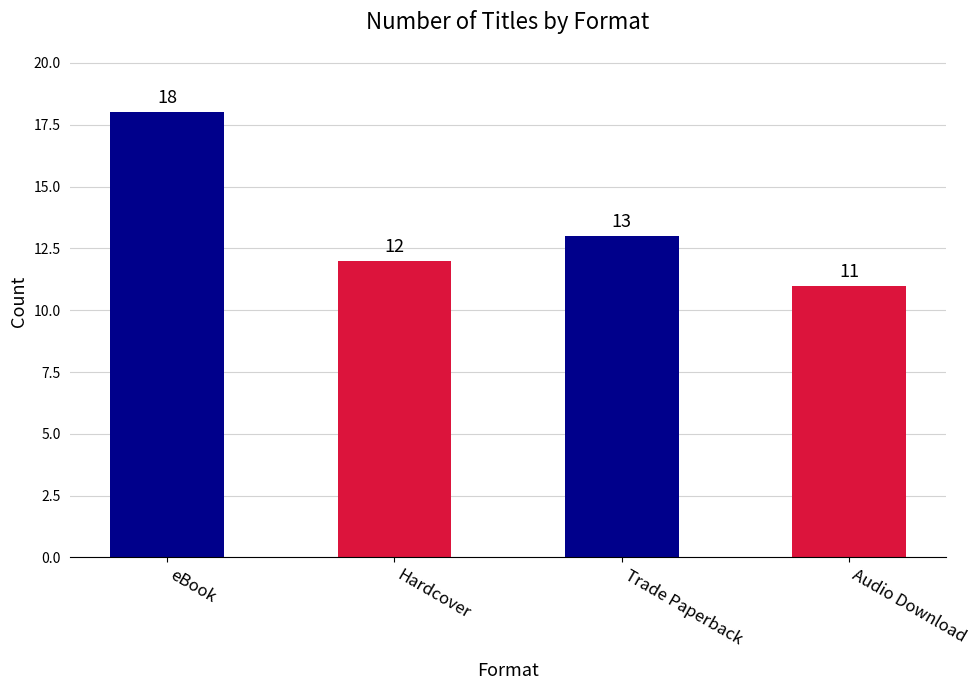

The value at Audio Download is 11. True or false?

True